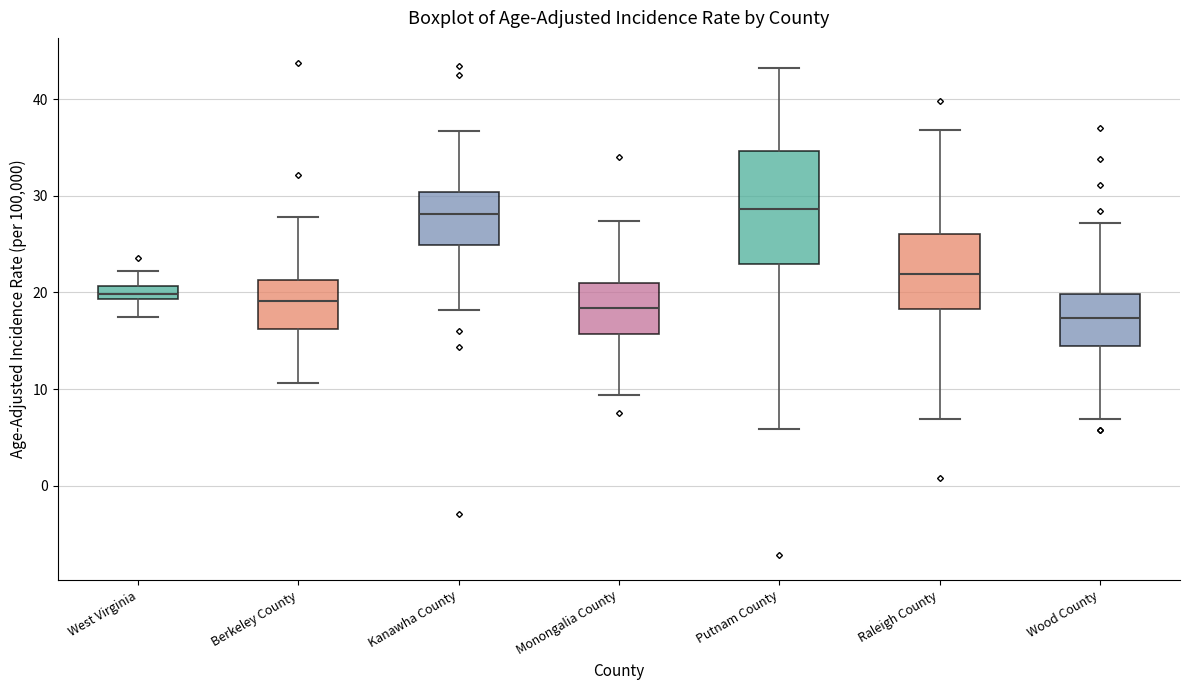

Which box is the tallest, from its lower edge to its upper edge?

Putnam County